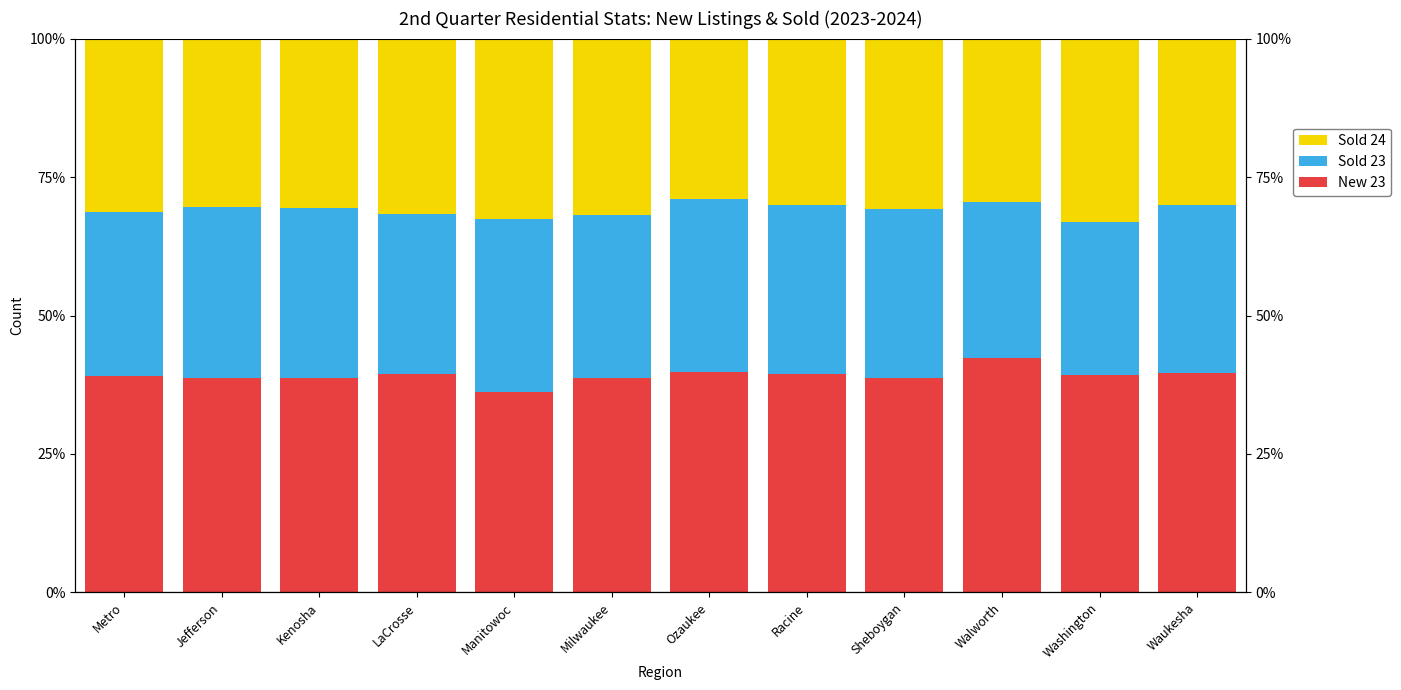

Rank the series by their maximum value, from highest to lowest.

New 23, Sold 24, Sold 23